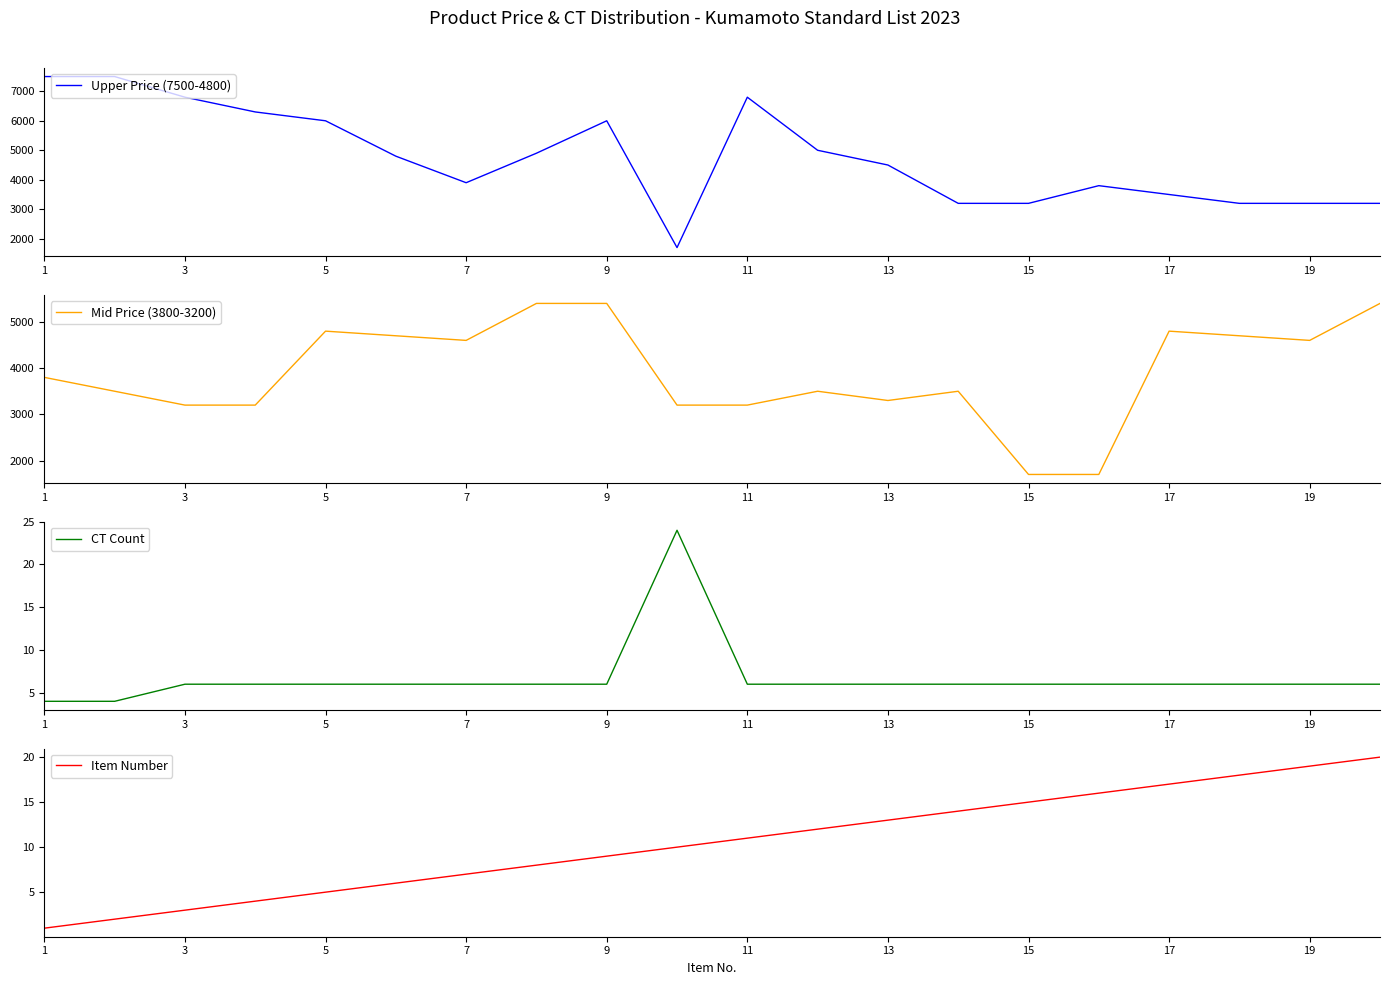

The value of Mid Price (3800-3200) at 1 is 4980. True or false?

False